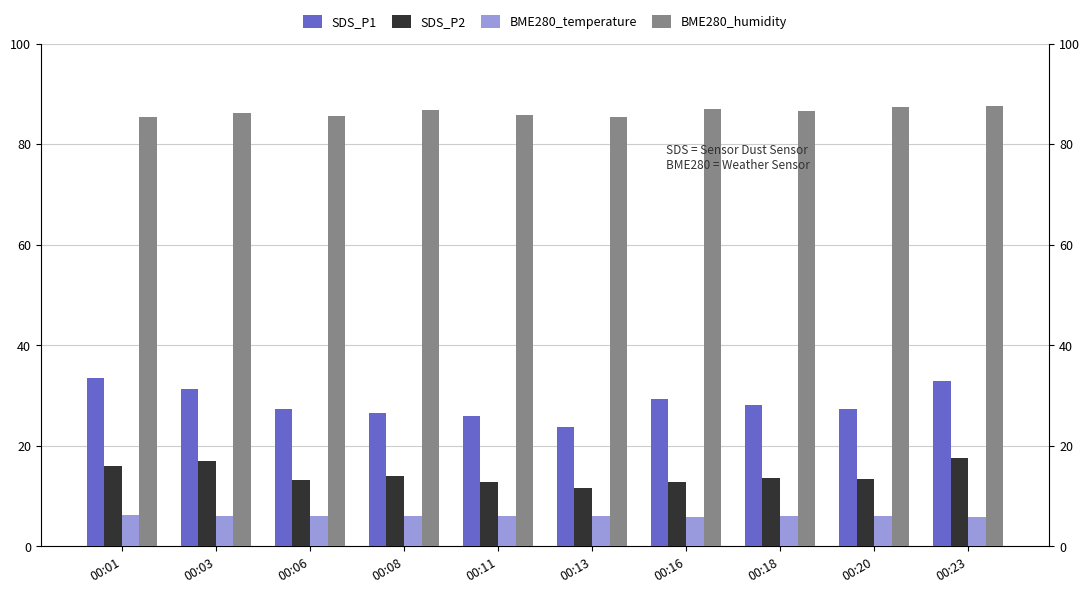

How many values in the SDS_P2 series are below 13?

3